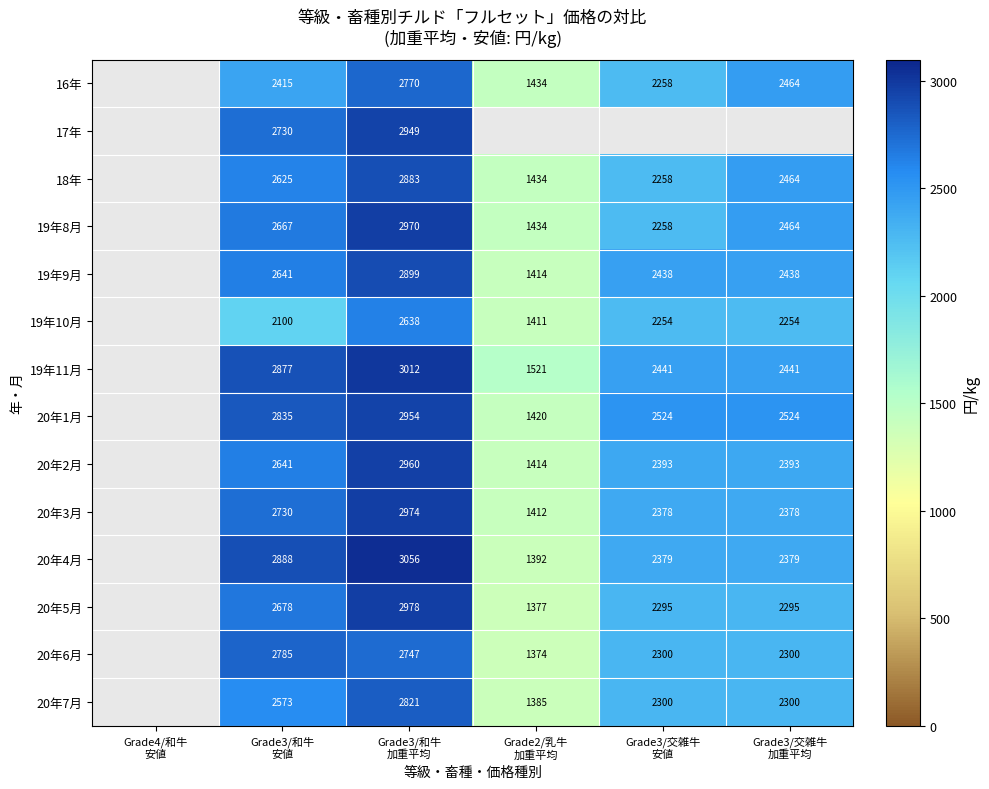

What is the difference between the second highest and second lowest values in the 20年6月 series?

-447.0